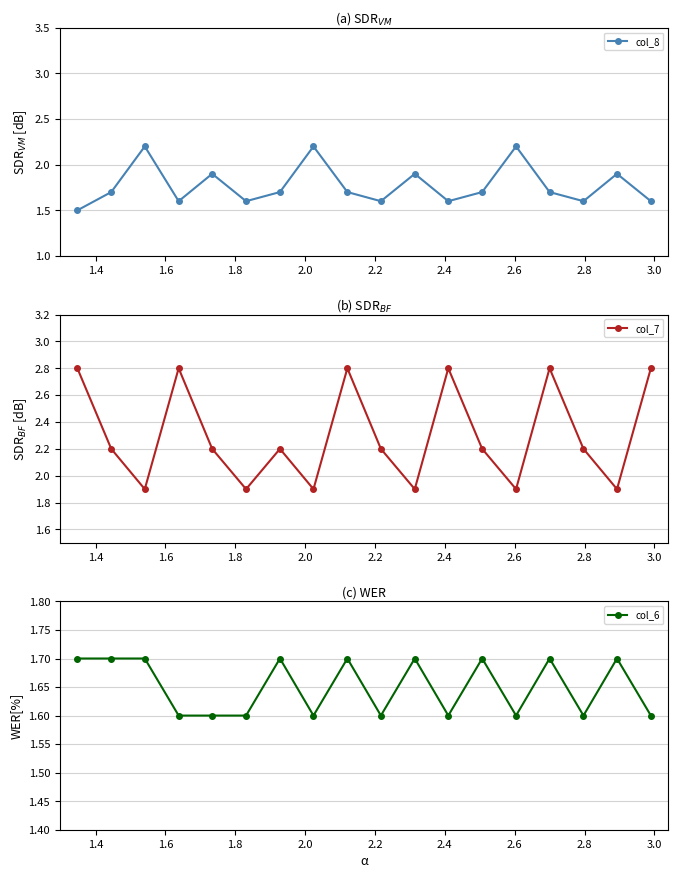

True or false: col_6 and col_7 intersect in this chart.

False